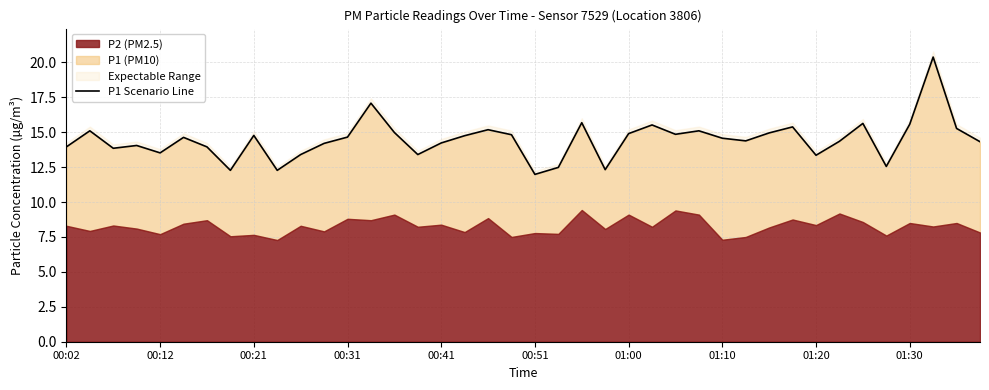

True or false: the data shows 25.3 at 01:10.

False